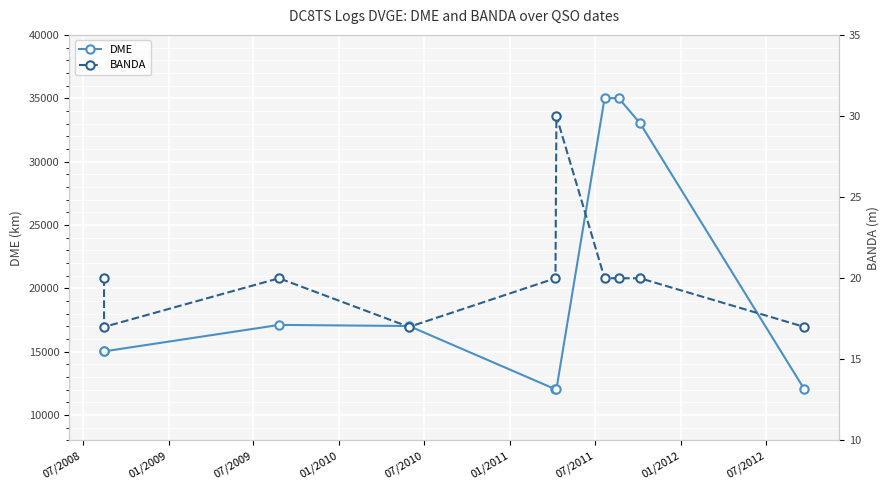

What is the sum of the DME values at 01/2012 and 07/2008?

50044